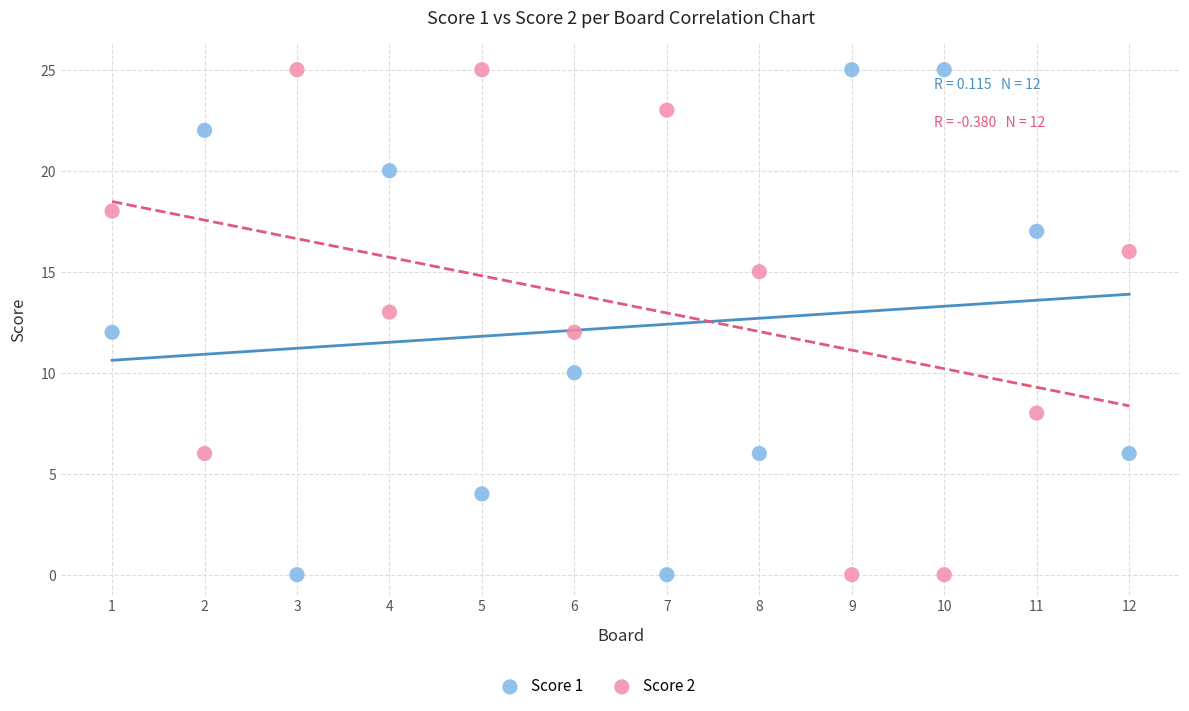

Across all data points, what is the range of X values (max minus min)?

11